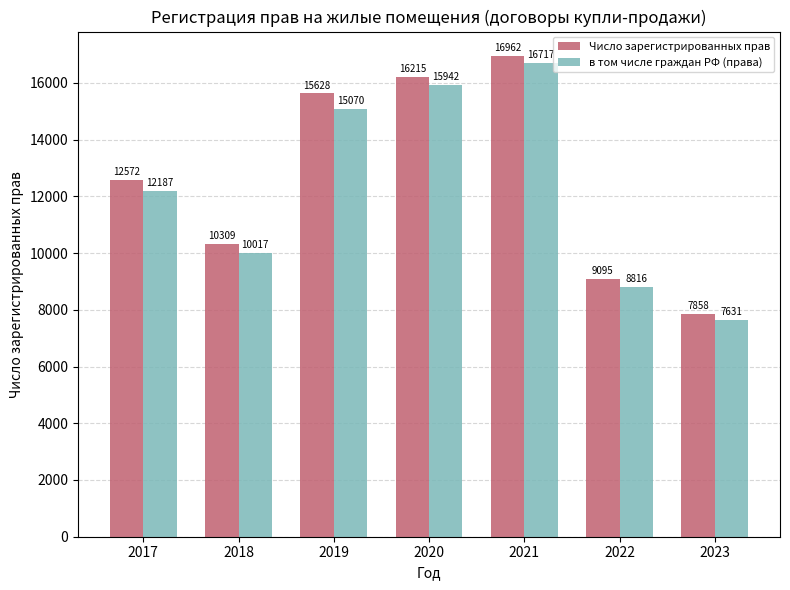

Which series has the largest total across all categories?

Число зарегистрированных прав